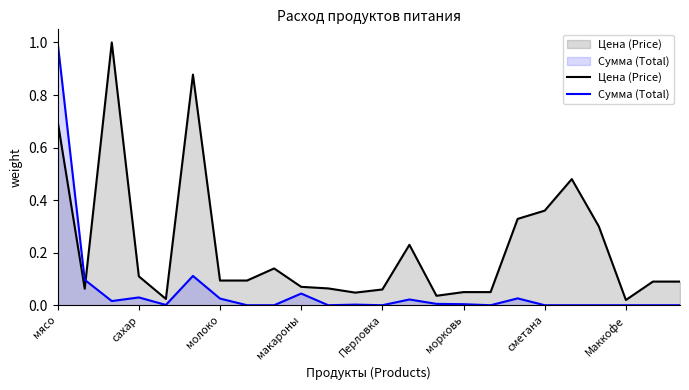

The value of Цена (Price) at томат is 0.3. True or false?

True